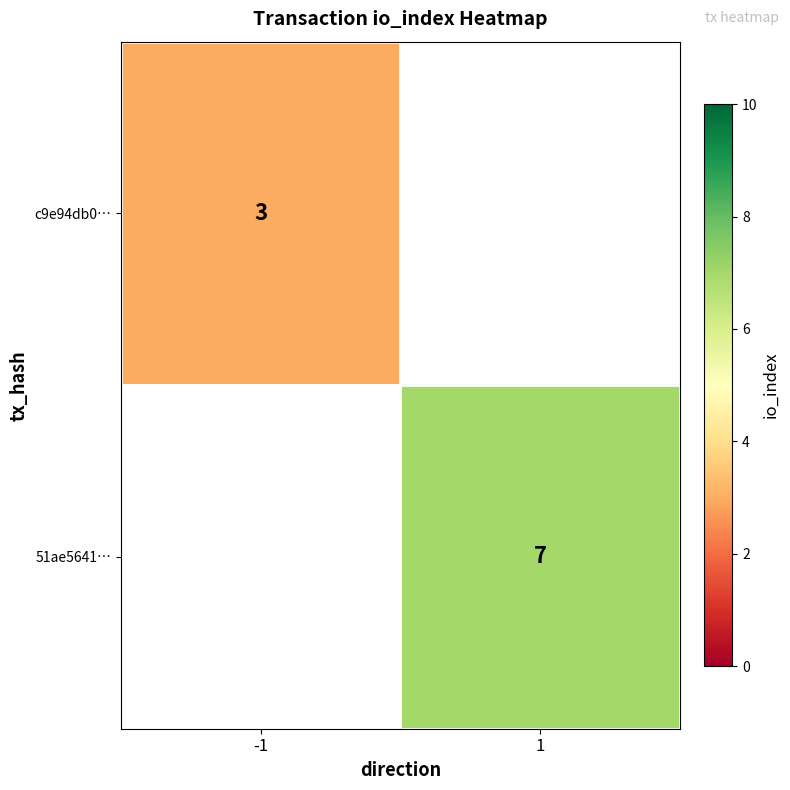

Is it true that c9e94db0… equals 2 at -1?

False